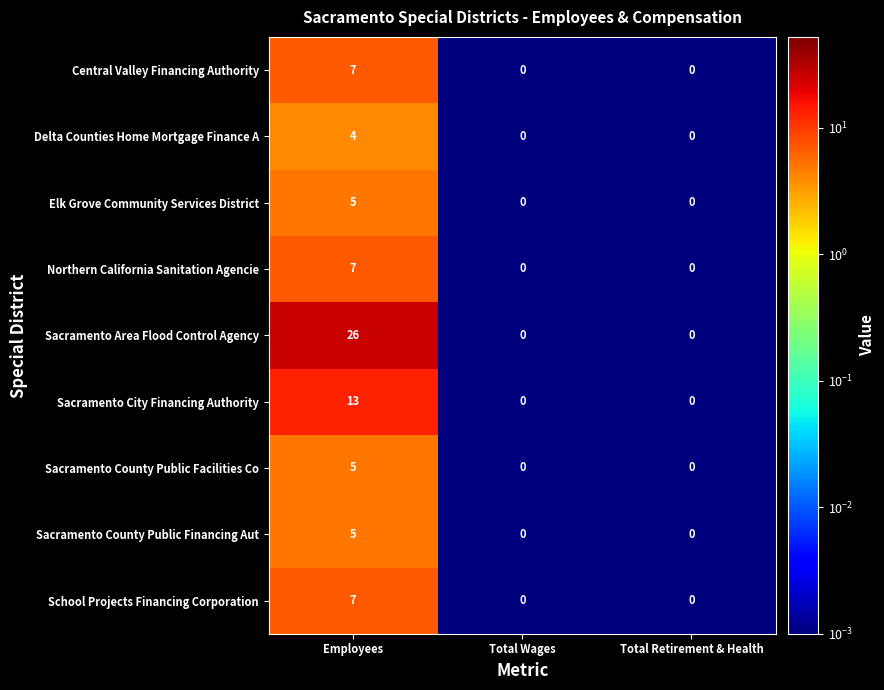

What is the sum of the Elk Grove Community Services District values at Employees and Total Wages?

5